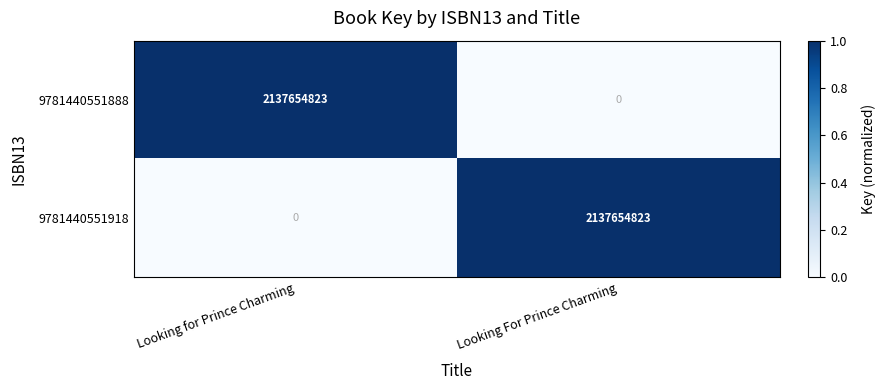

What is the difference between the highest and lowest values at Looking For Prince Charming?

2137654823